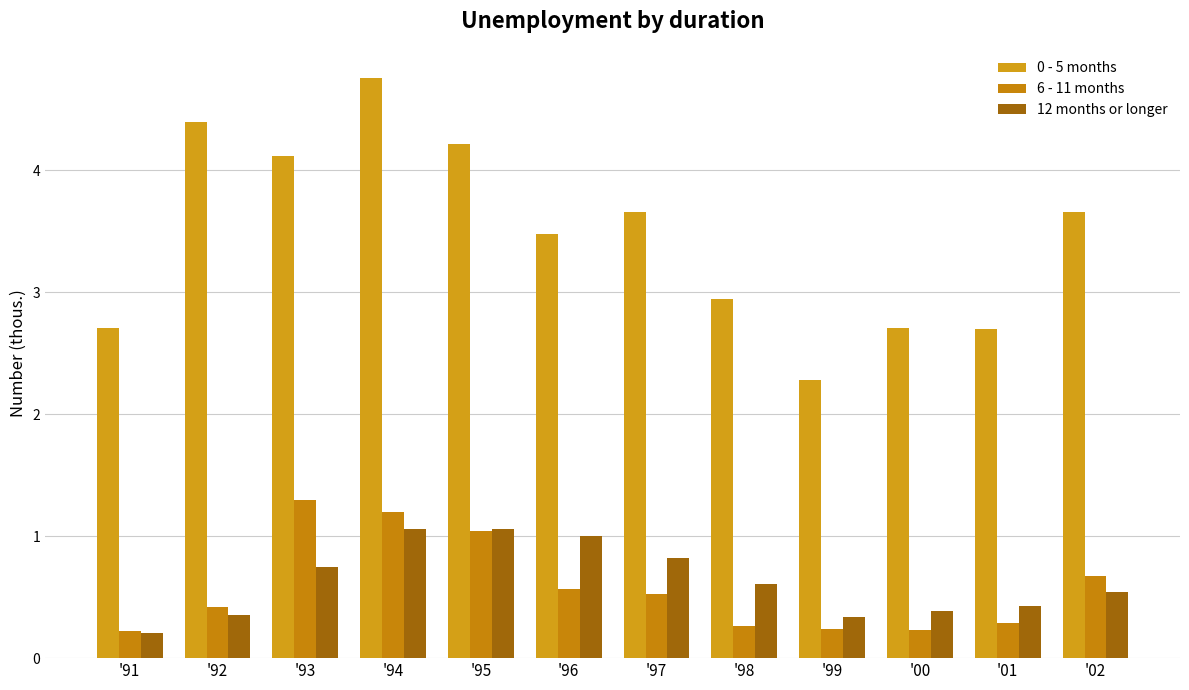

Reading left to right, transcribe all the data shown in this chart.

0 - 5 months: 2.7	4.4	4.1	4.8	4.2	3.5	3.7	3.0	2.3	2.7	2.7	3.7
6 - 11 months: 0.2	0.4	1.3	1.2	1.0	0.6	0.5	0.3	0.2	0.2	0.3	0.7
12 months or longer: 0.2	0.3	0.8	1.1	1.1	1.0	0.8	0.6	0.3	0.4	0.4	0.5